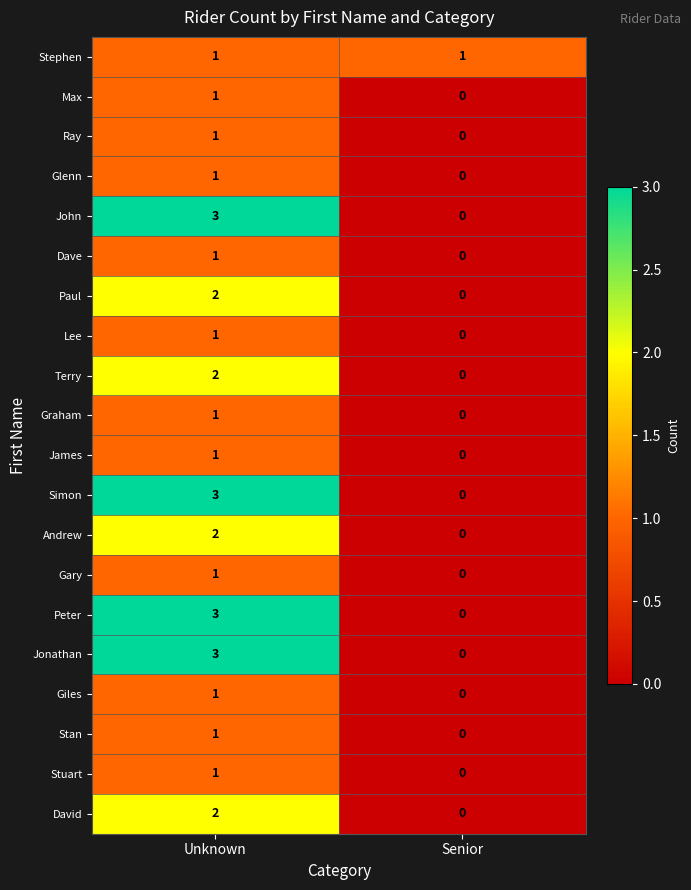

Is it true that David equals 0 at Senior?

True